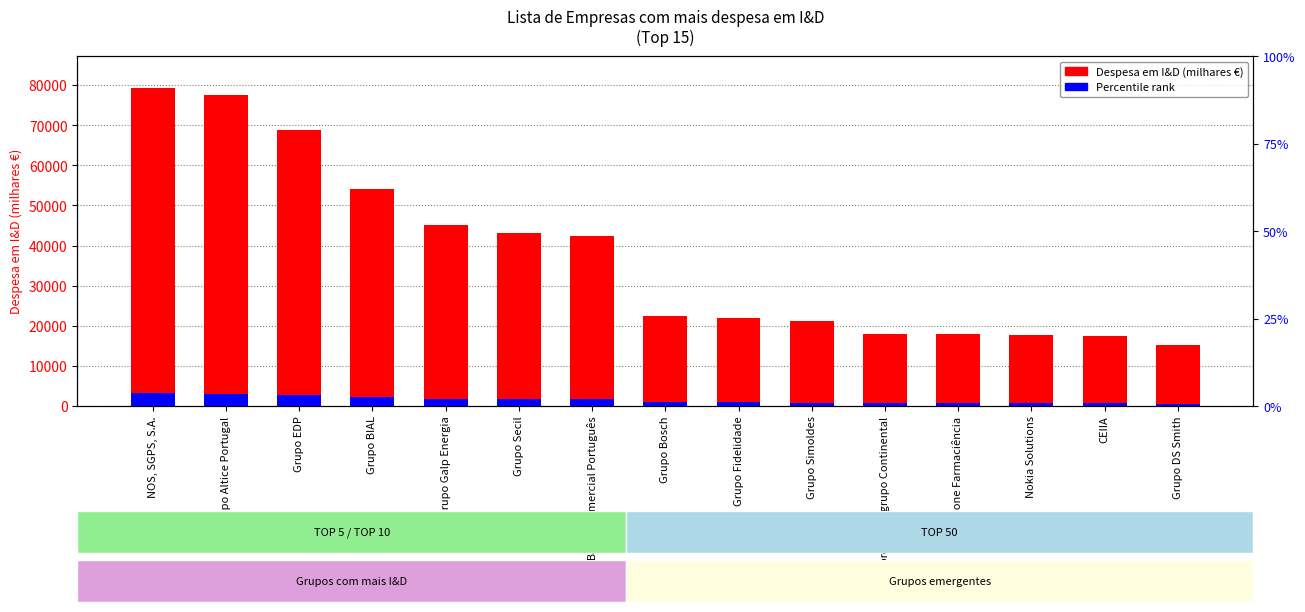

Is it true that Percentile rank equals 1467.4 at Grupo EDP?

False